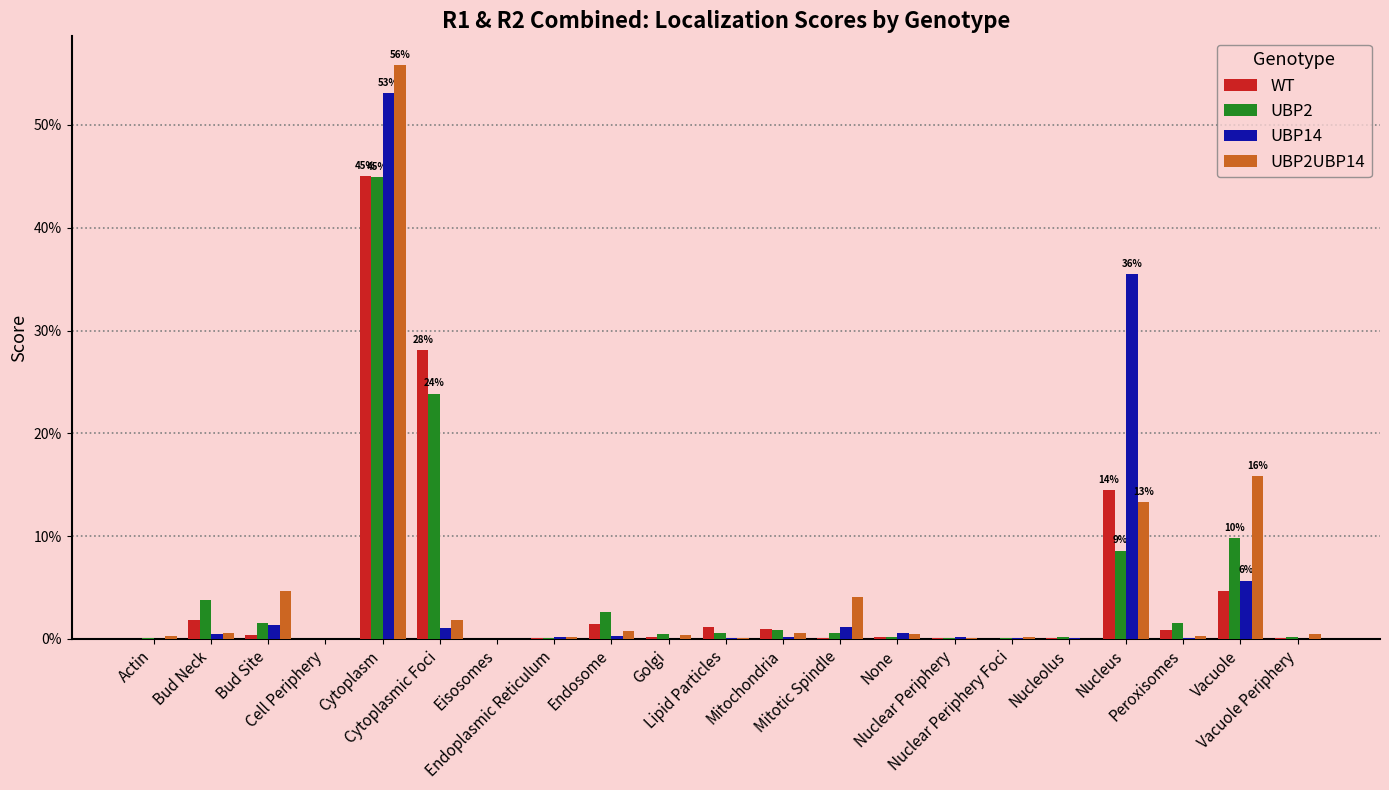

What are all the series names shown in the legend?

WT, UBP2, UBP14, UBP2UBP14